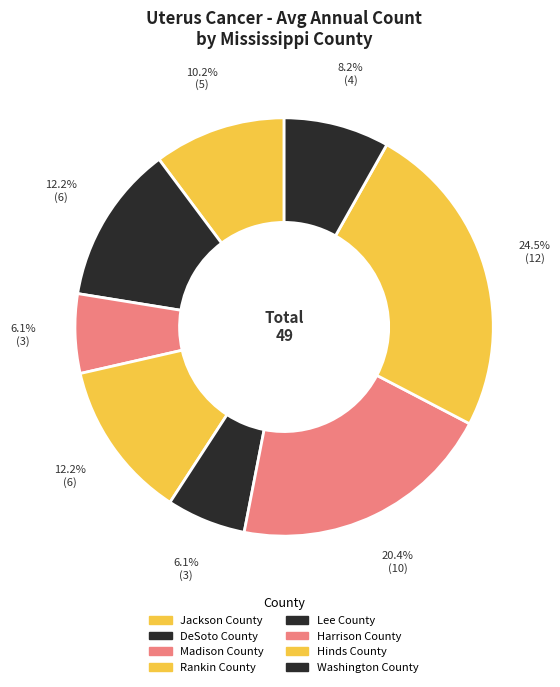

How many segments does this pie chart have?

8